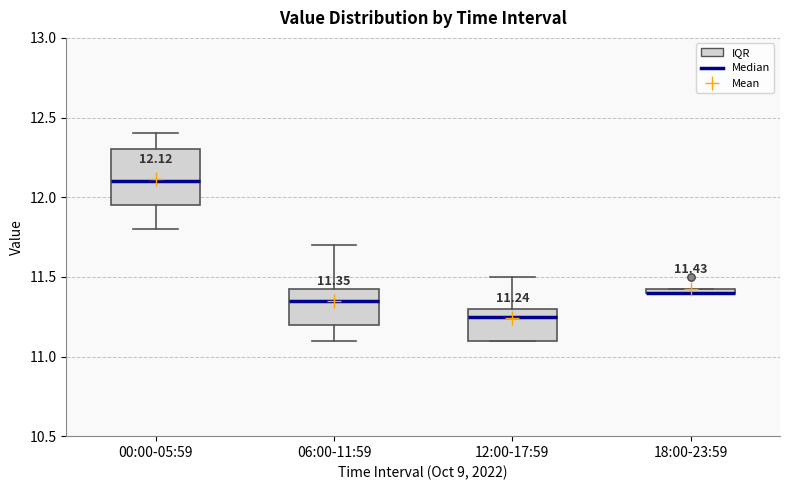

Comparing the boxes themselves (not the whiskers), which one is the tallest?

00:00-05:59